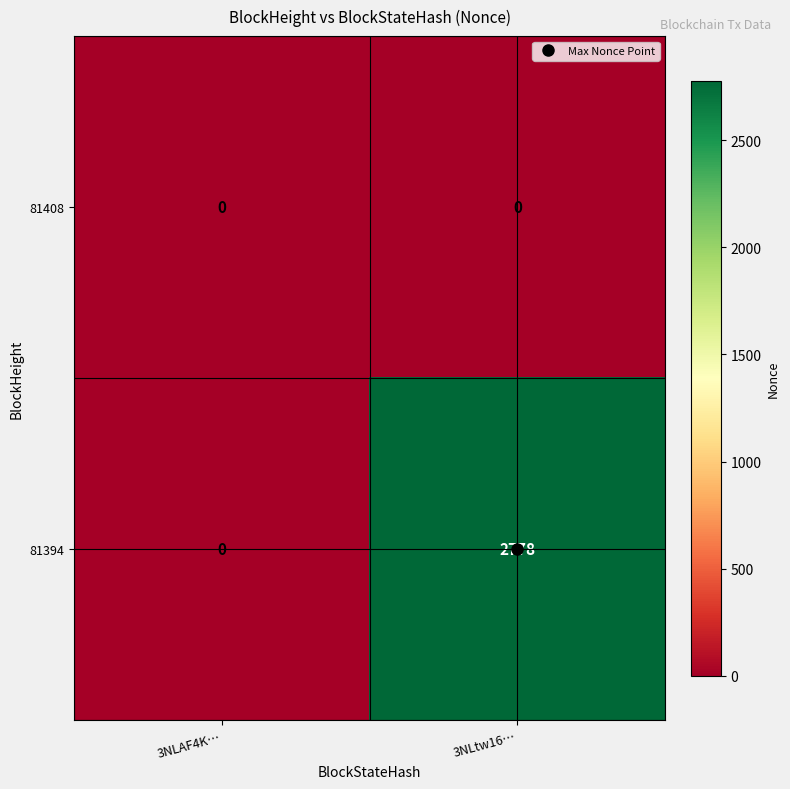

Rank the series at 3NLtw16… from highest to lowest value.

81394, 81408